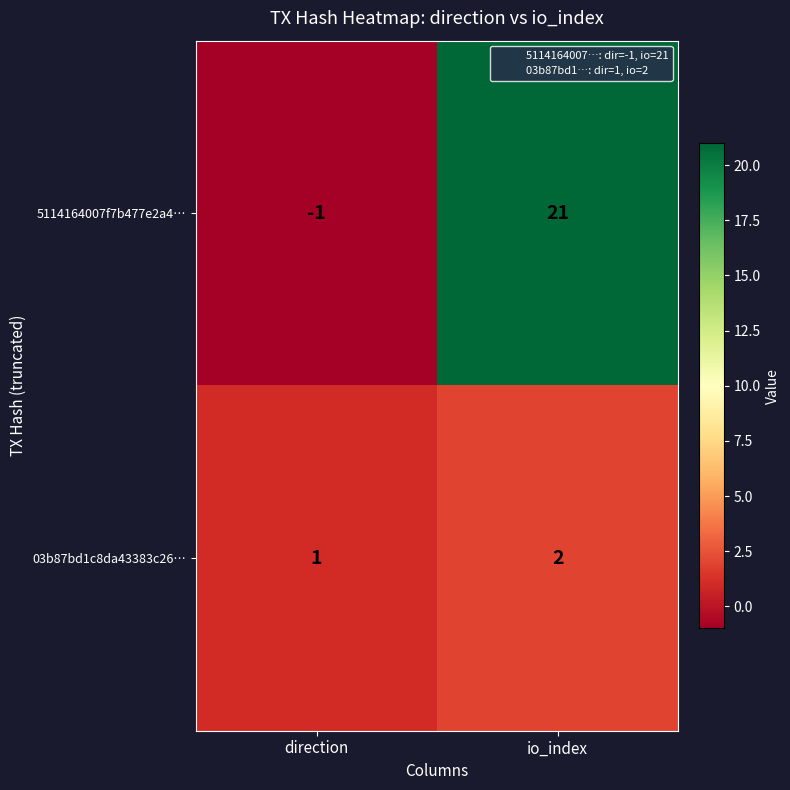

Which label corresponds to the smallest value in the chart?

direction